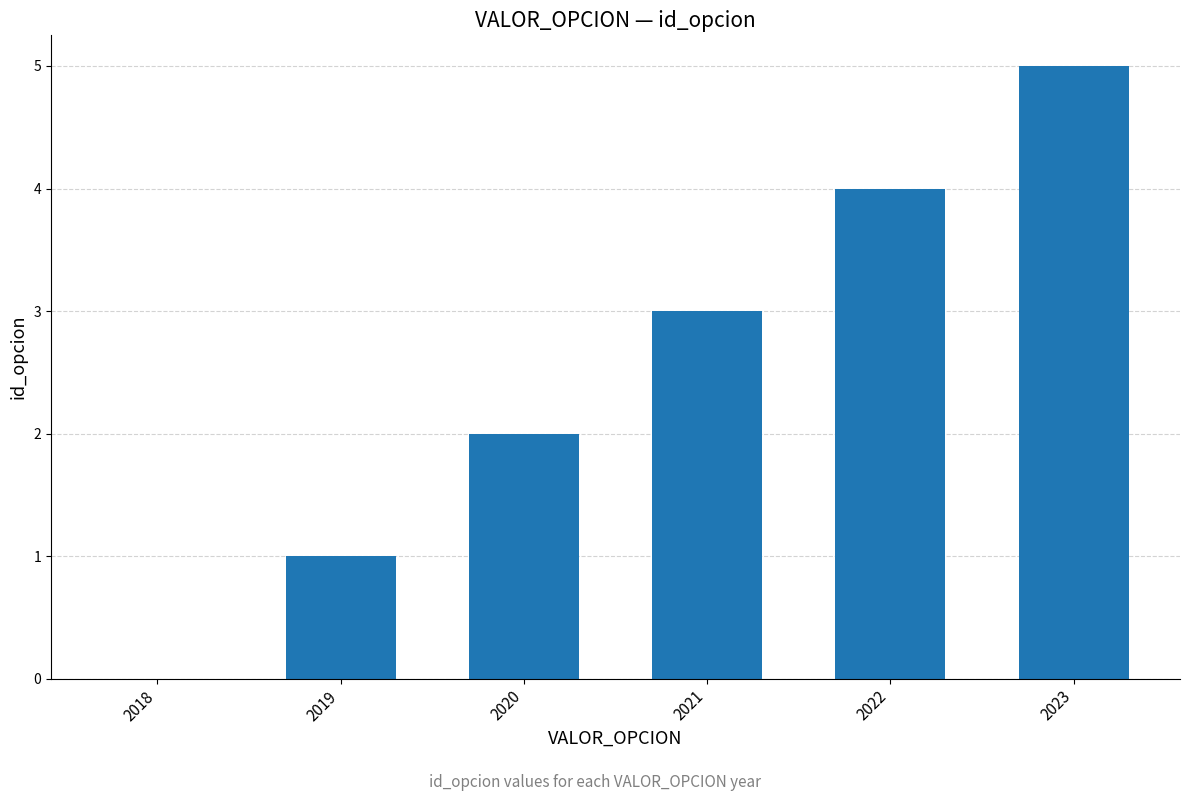

What is the greatest value displayed?

5